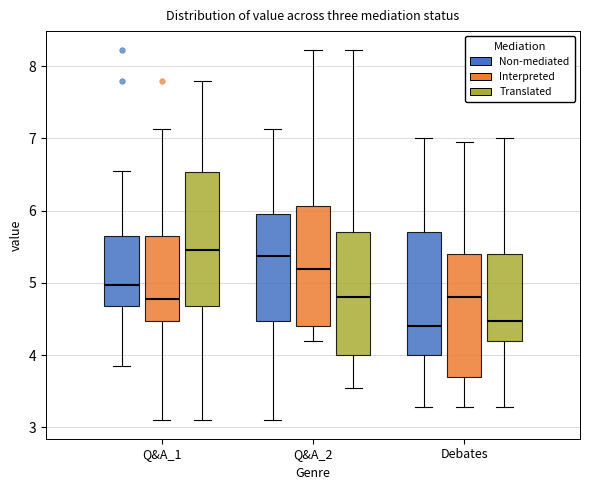

Where does the median line of the box for Q&A_2 (Interpreted) sit on the y-axis? The values are not printed on the chart, so give them approximately, as read against the axis.

5.2